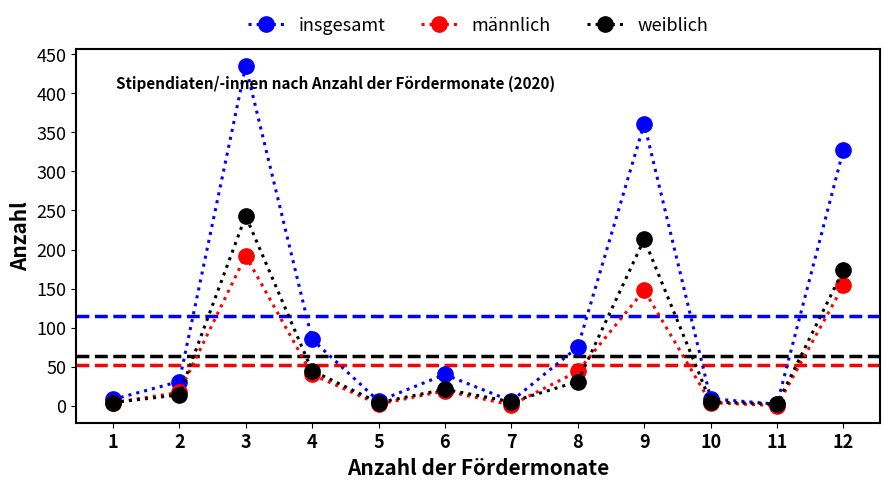

Rank the series by their maximum value, from lowest to highest.

männlich, weiblich, insgesamt